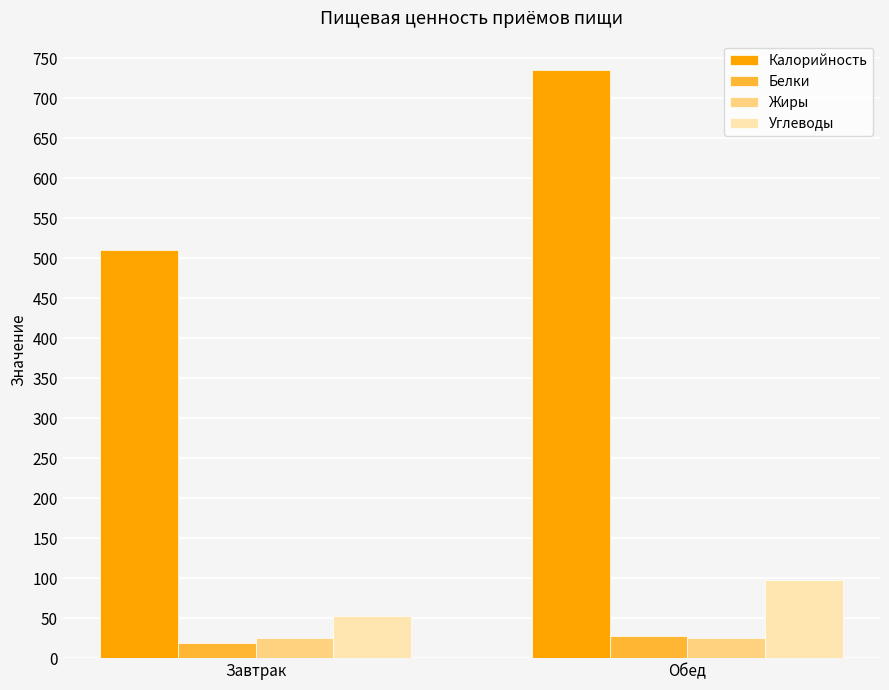

Which category has the highest value across all series?

Обед